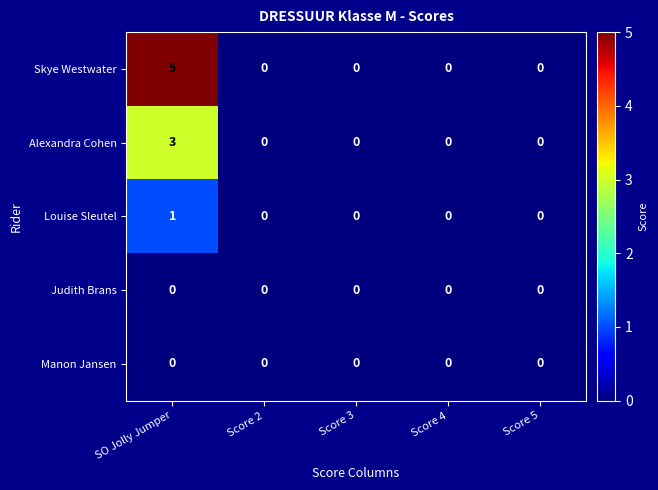

How many distinct data groups are displayed?

5